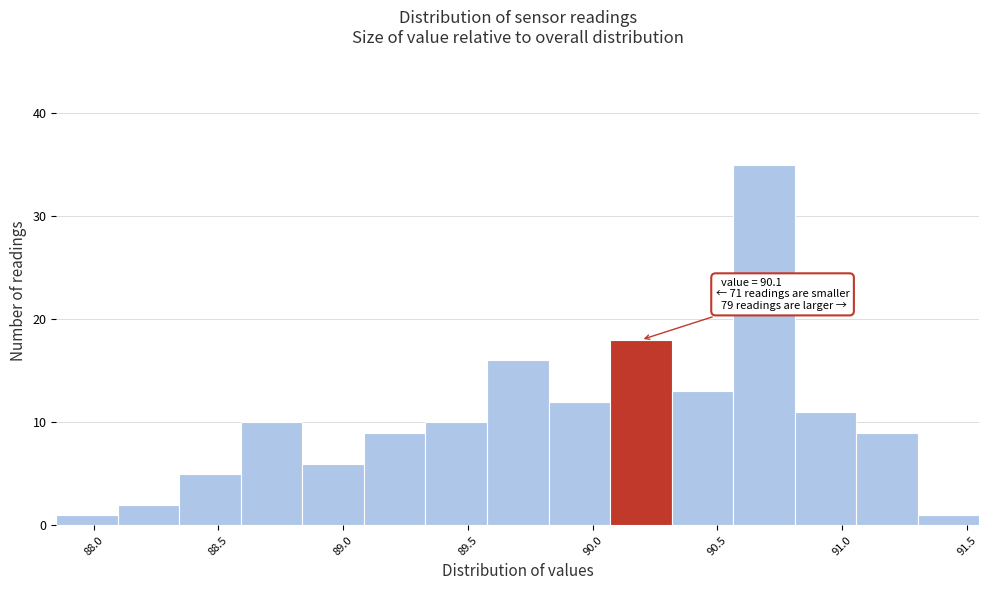

Over which range of the x-axis is the bar tallest?

90.55 to 90.80